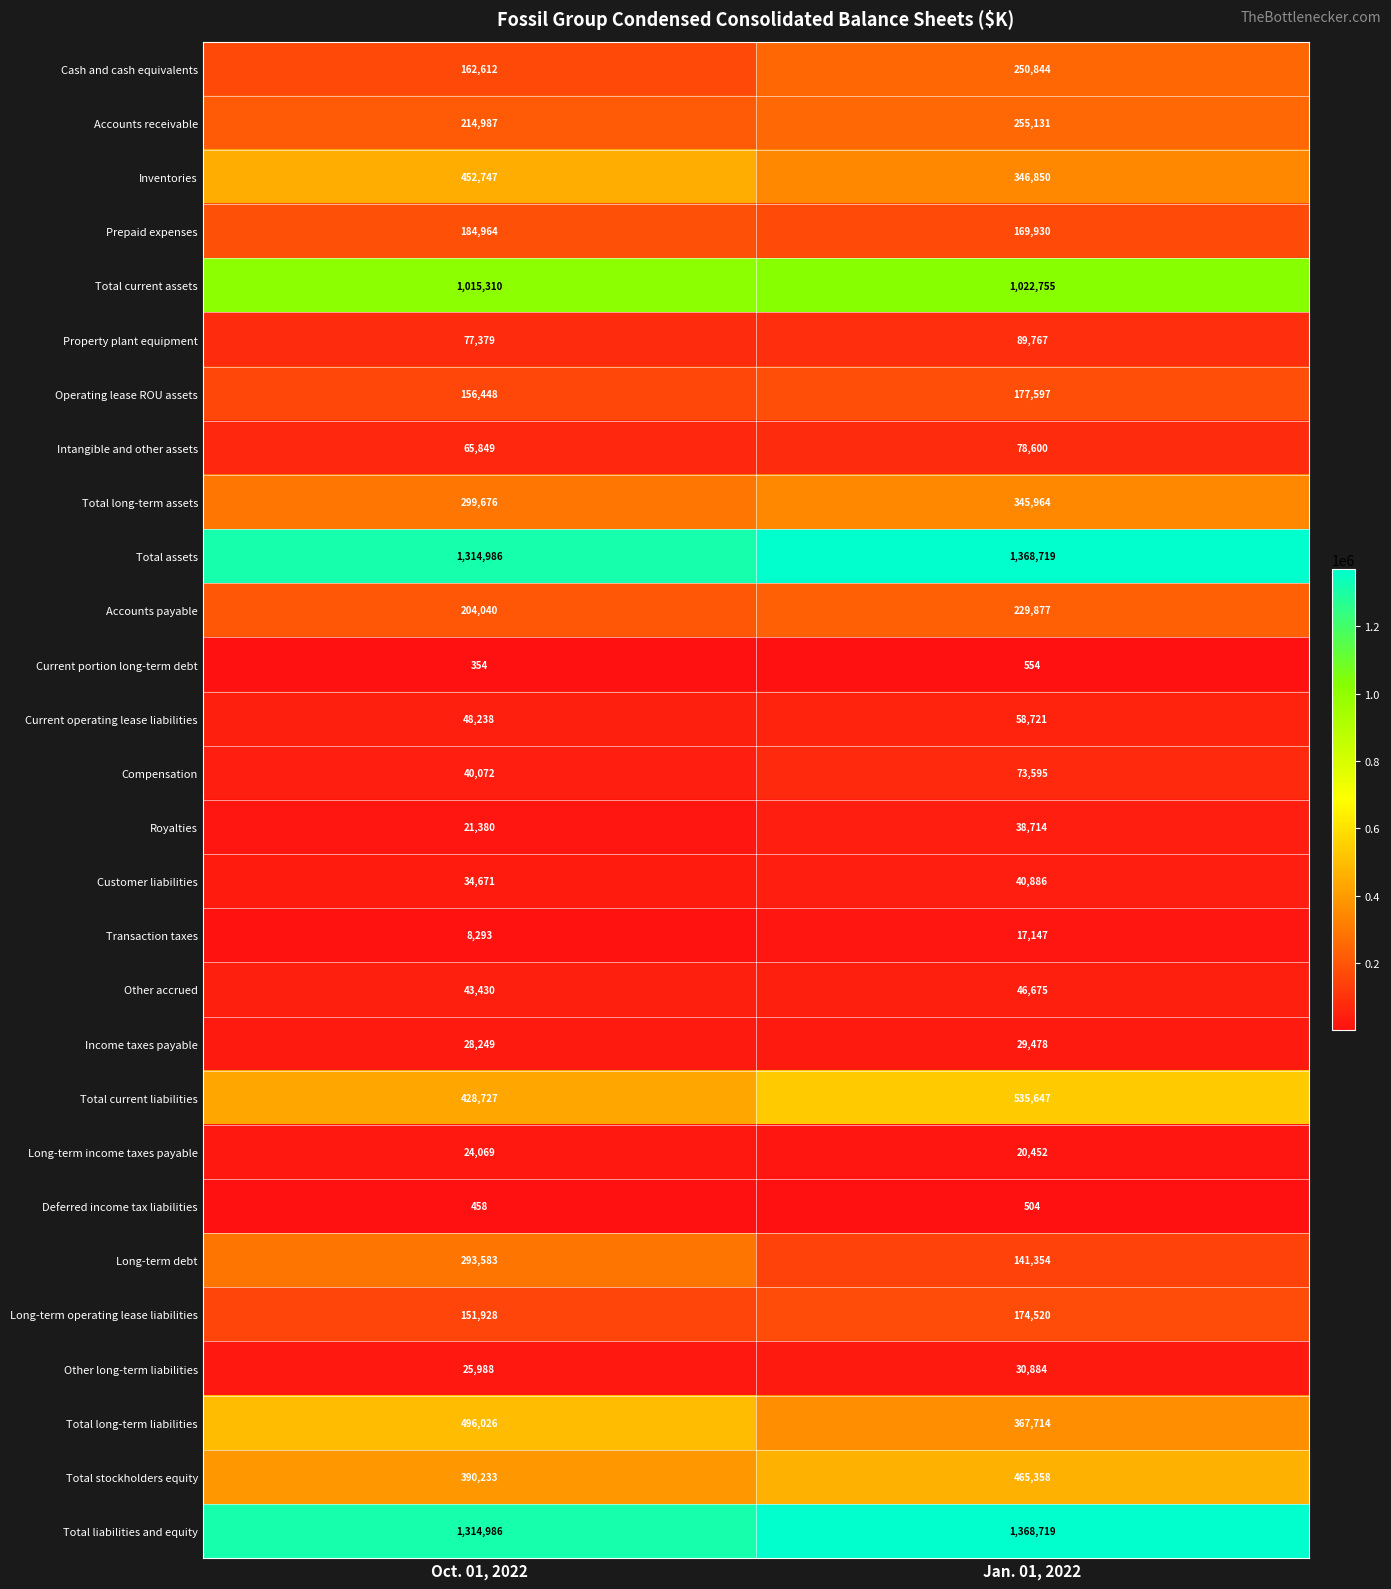

At which category does the chart reach its peak across all series?

Jan. 01, 2022